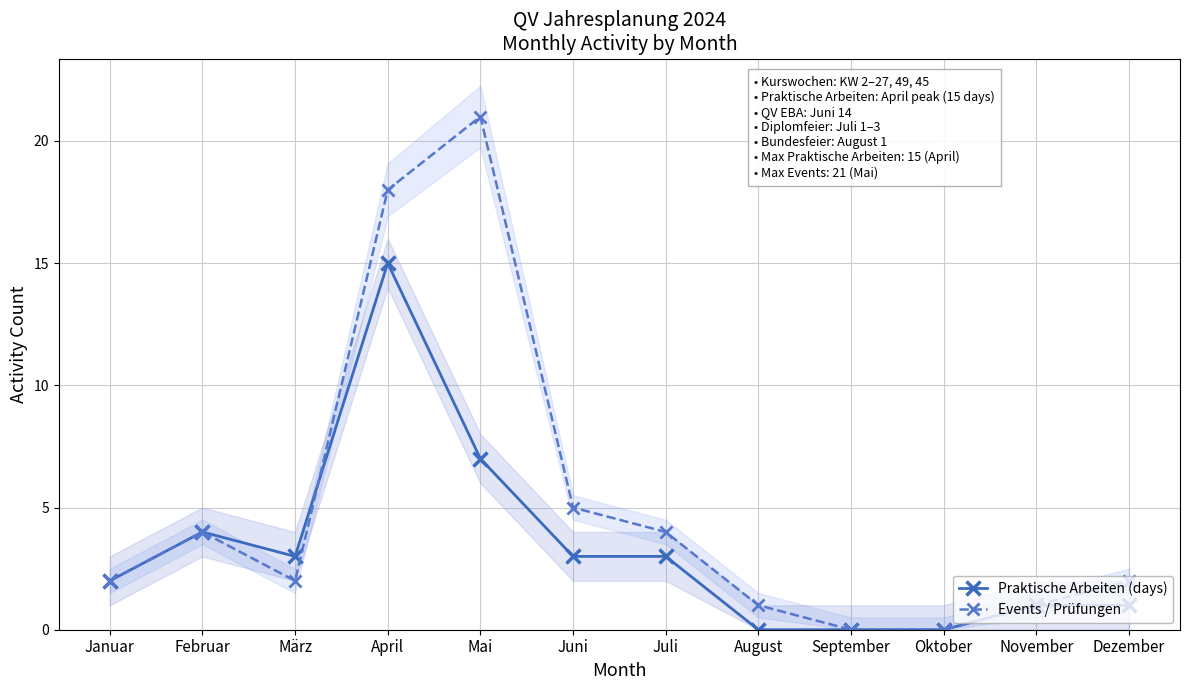

At which label does Events / Prüfungen first exceed 2?

Februar